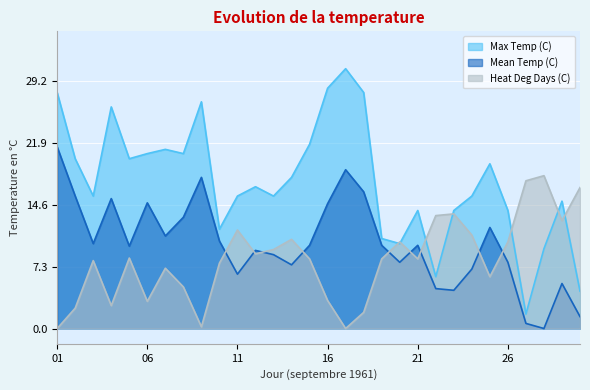

What is the difference between the second highest and minimum values in the Max Temp (C) series?

26.6